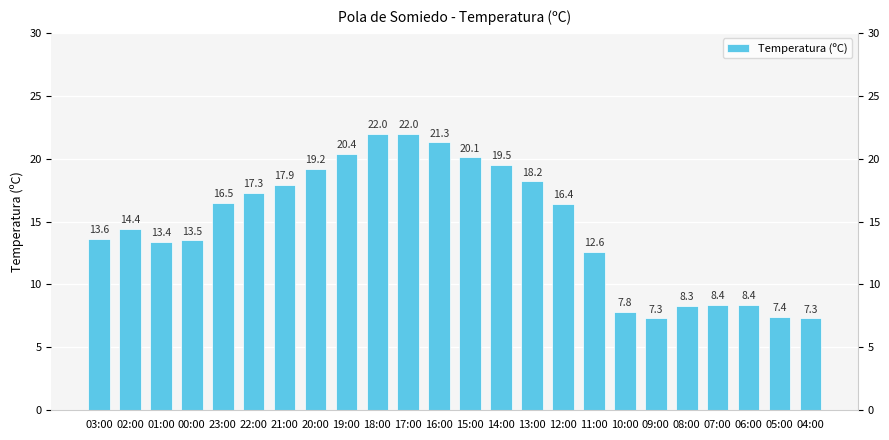

What is the label of the 8th bar from the left?

20:00